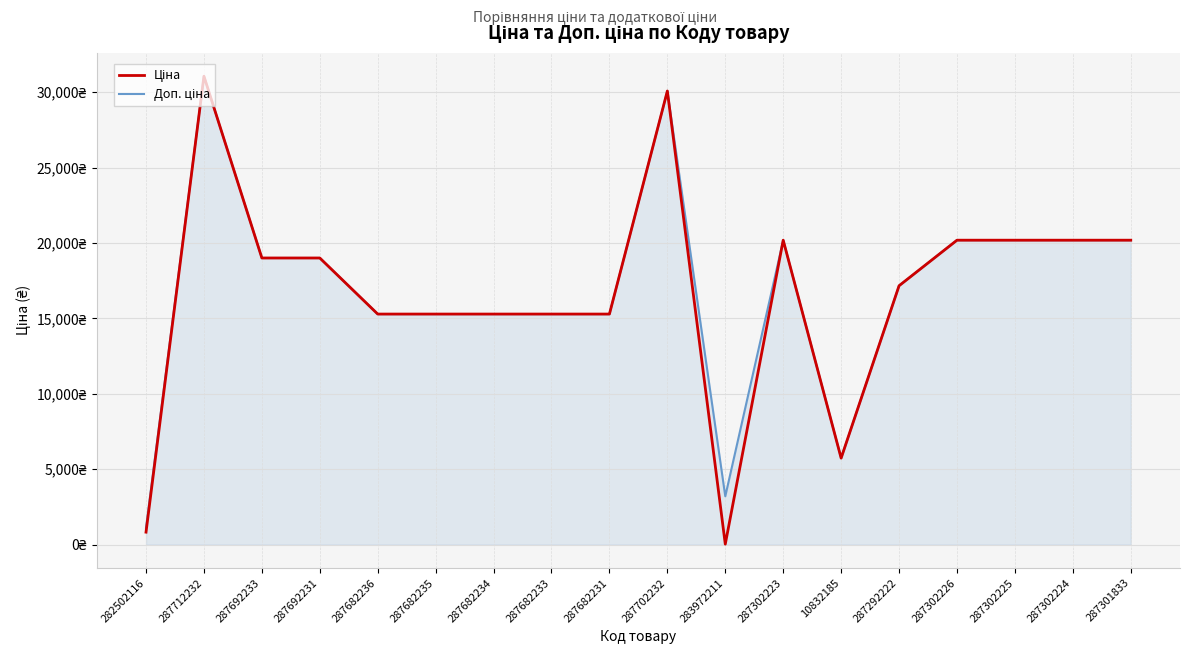

Is this an area chart (filled region under the line)?

Yes